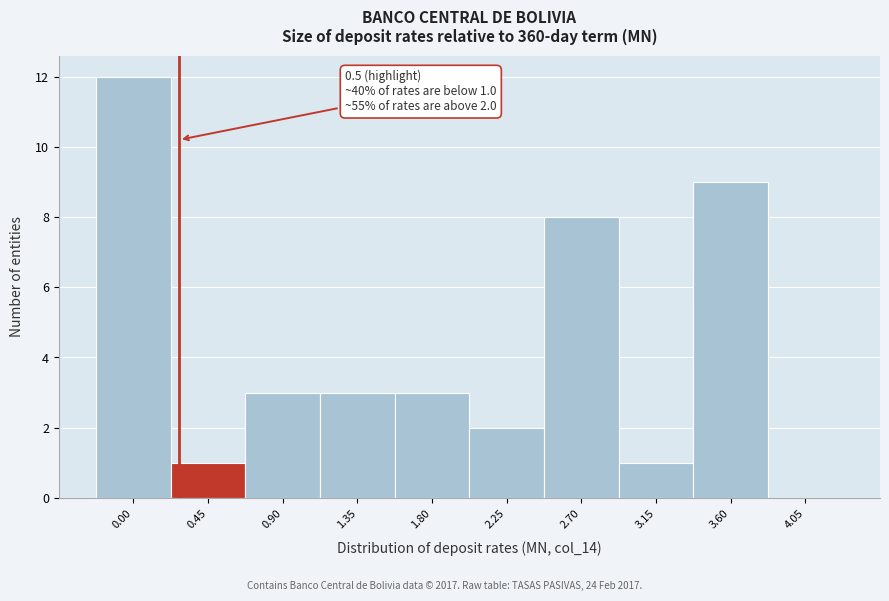

Reading left to right, transcribe all the data shown in this chart.

0.00=12	0.45=1	0.90=3	1.35=3	1.80=3	2.25=2	2.70=8	3.15=1	3.60=9	4.05=0